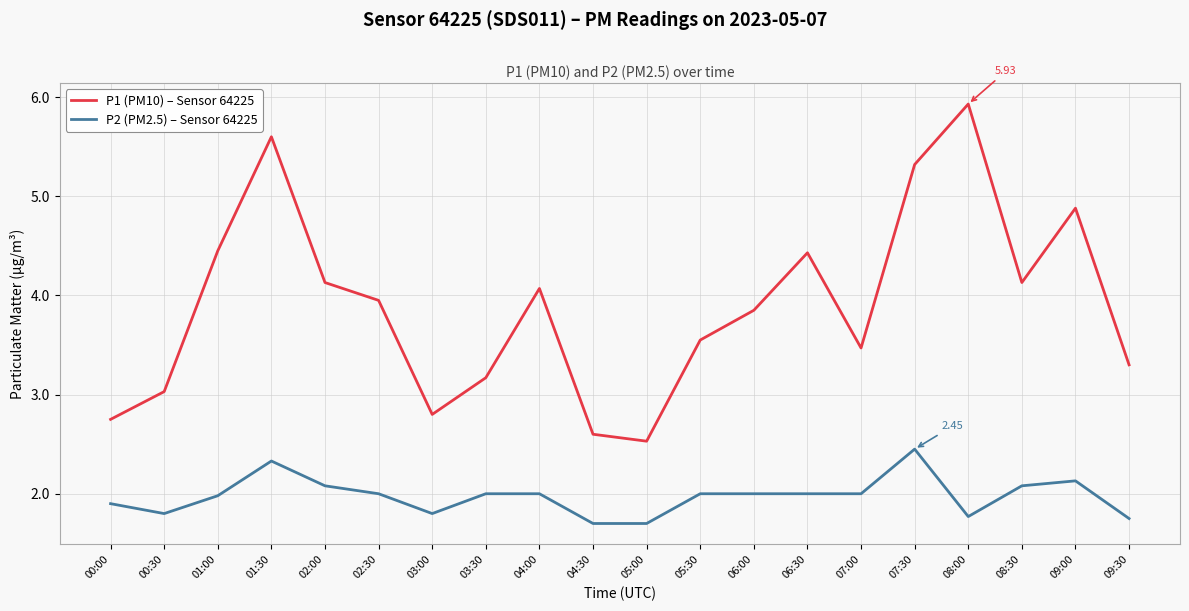

Which series has the largest total across all categories?

P1 (PM10) – Sensor 64225